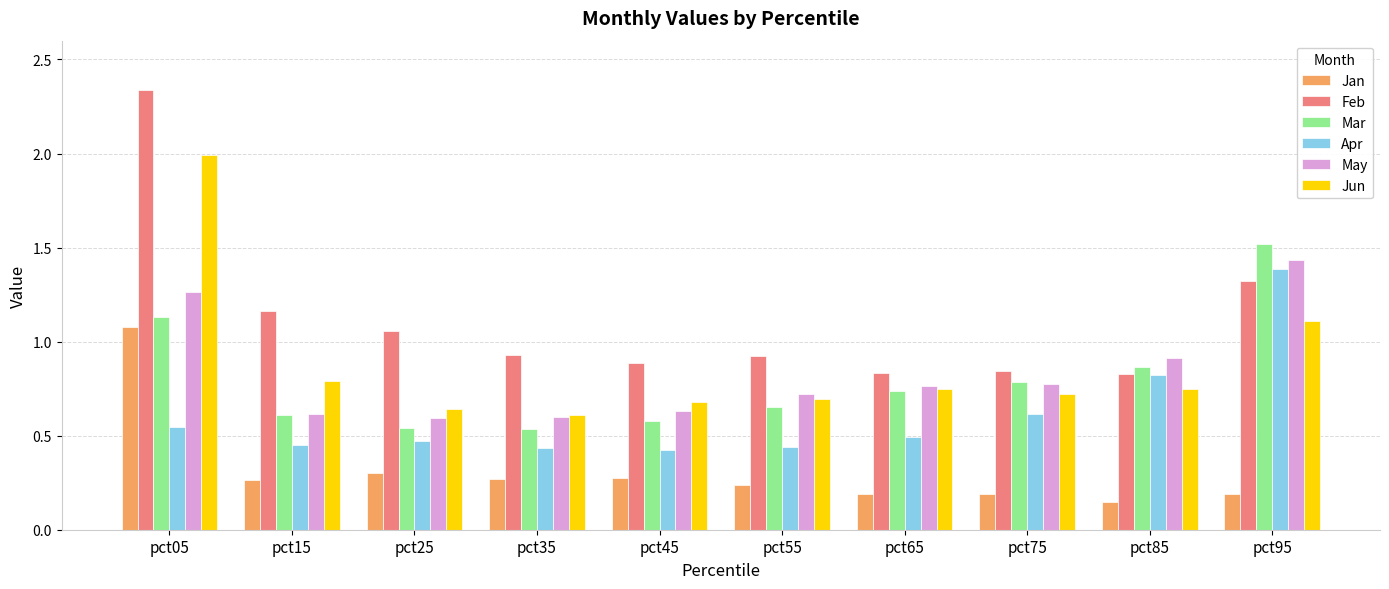

At pct45, list the series in order from smallest to largest.

Jan, Apr, Mar, May, Jun, Feb